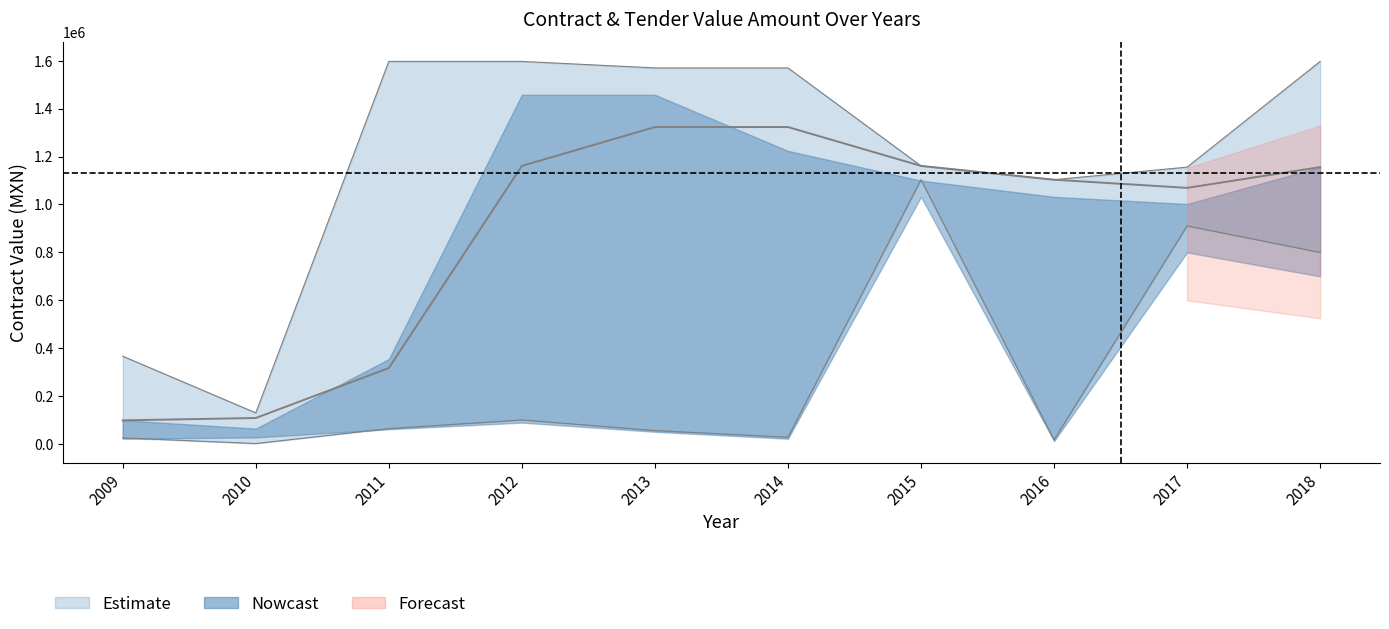

Rank the series by their average value, from lowest to highest.

tender_value_amount_lower, tender_value_amount_mid, tender_value_amount_upper